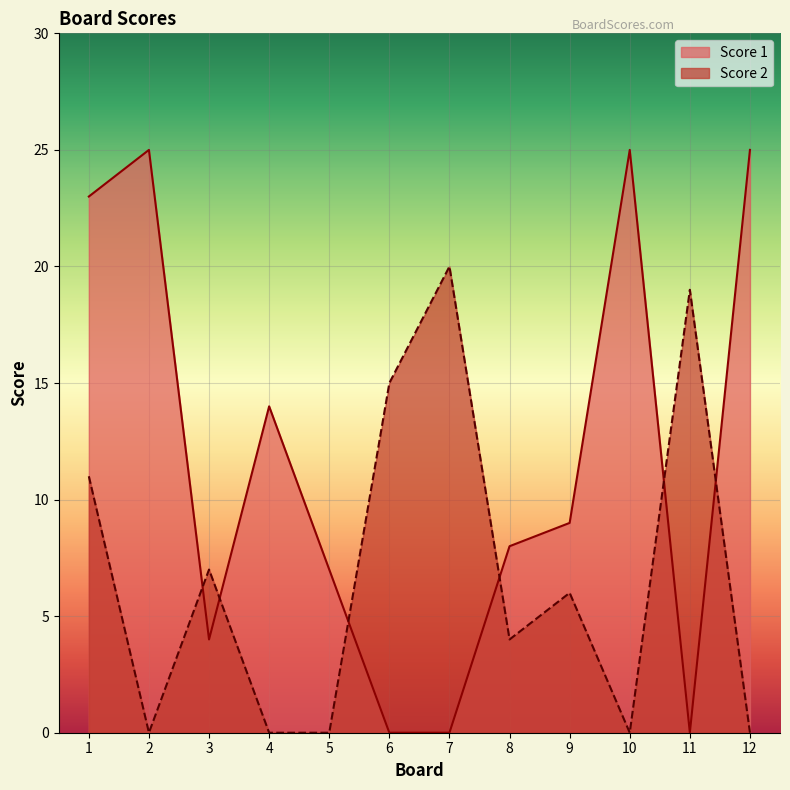

Reading left to right, extract all data points from this chart.

Score 1: 23	25	4	14	7	0	0	8	9	25	0	25
Score 2: 11	0	7	0	0	15	20	4	6	0	19	0